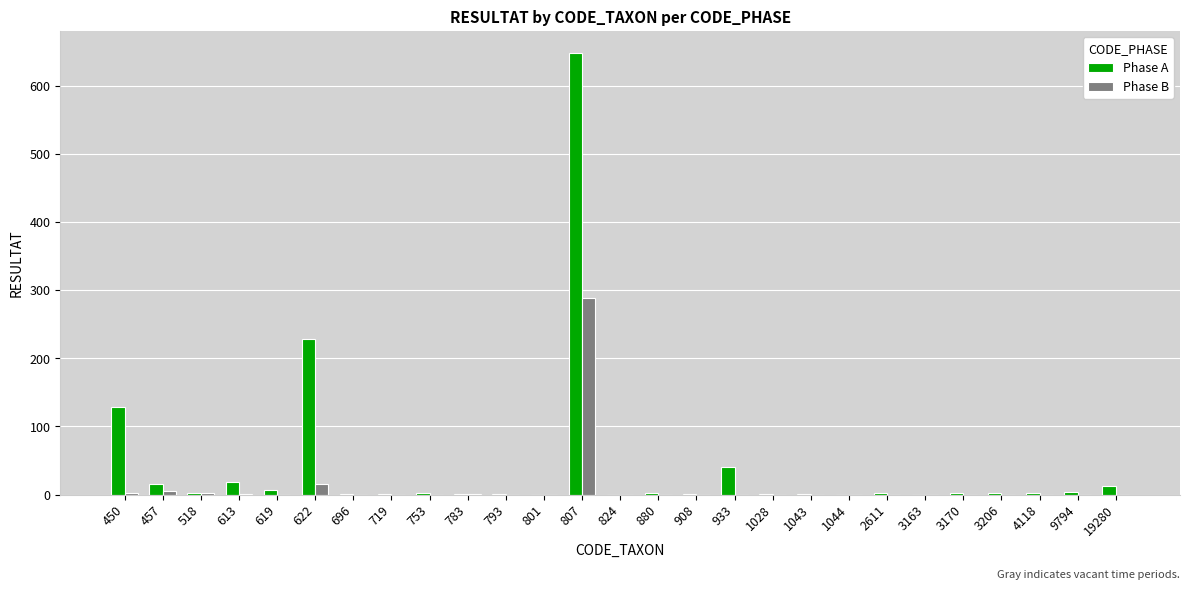

At which category is the sum across all series the highest?

807